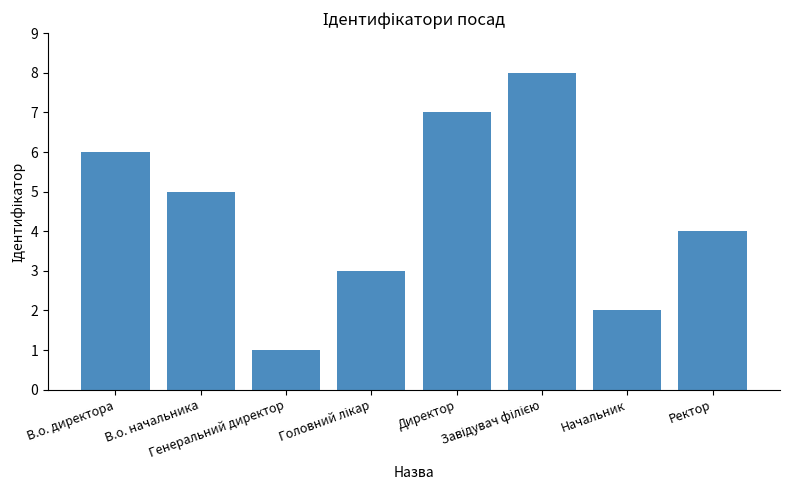

What is the difference between the maximum and minimum values?

7